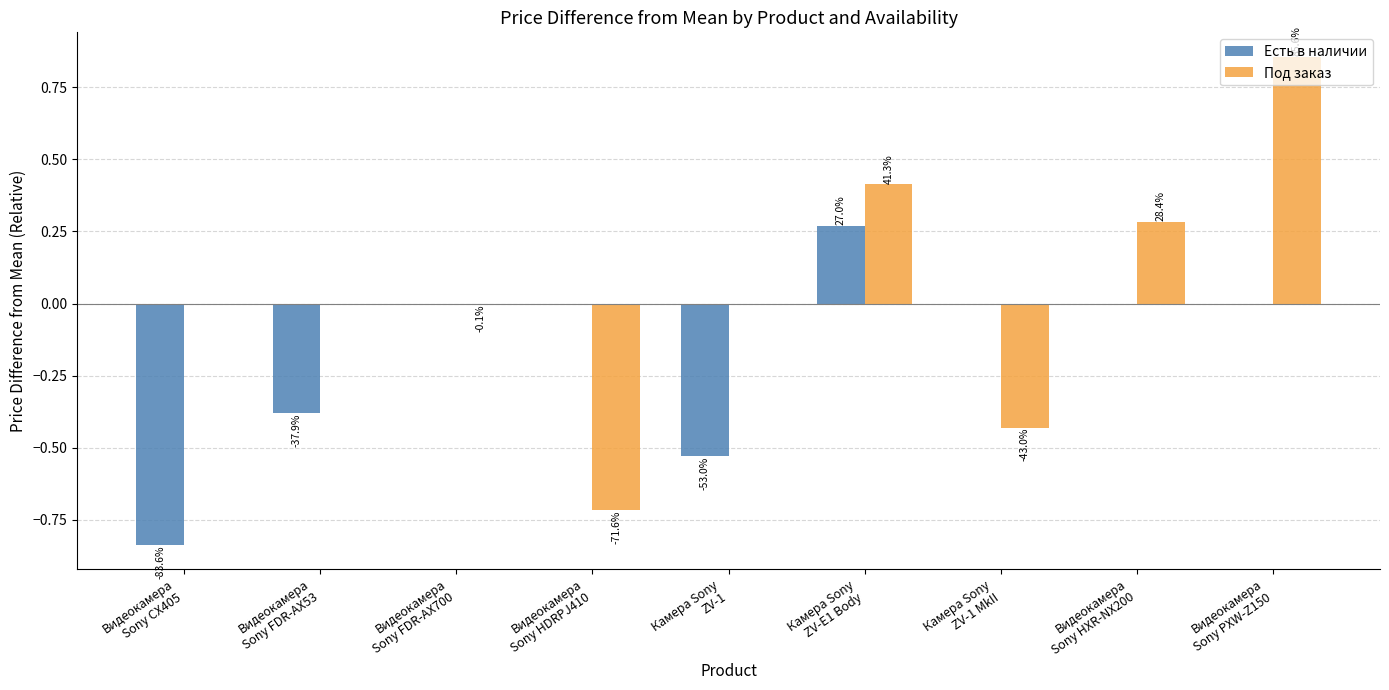

Are the bars grouped side by side (vs. stacked)?

Yes